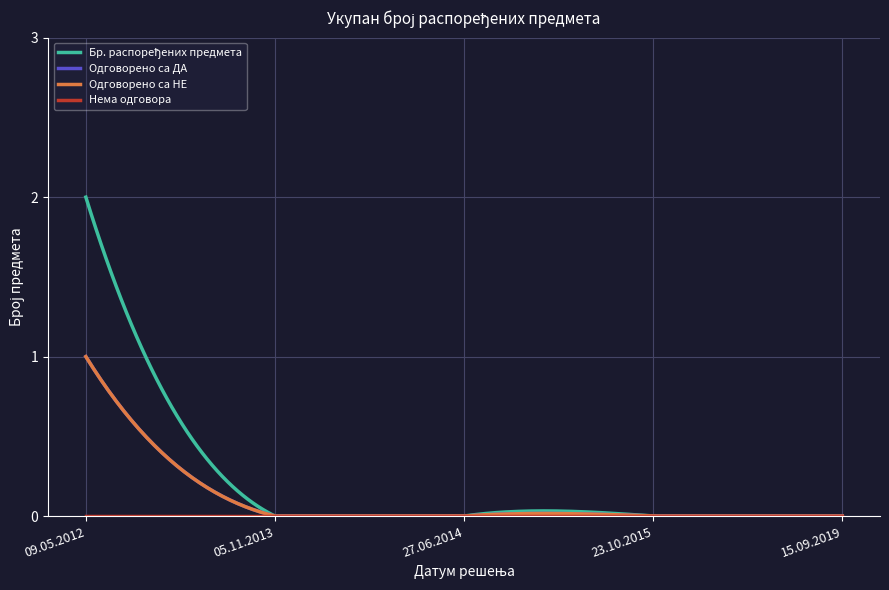

True or false: Бр. распоређених предмета and Нема одговора intersect in this chart.

False